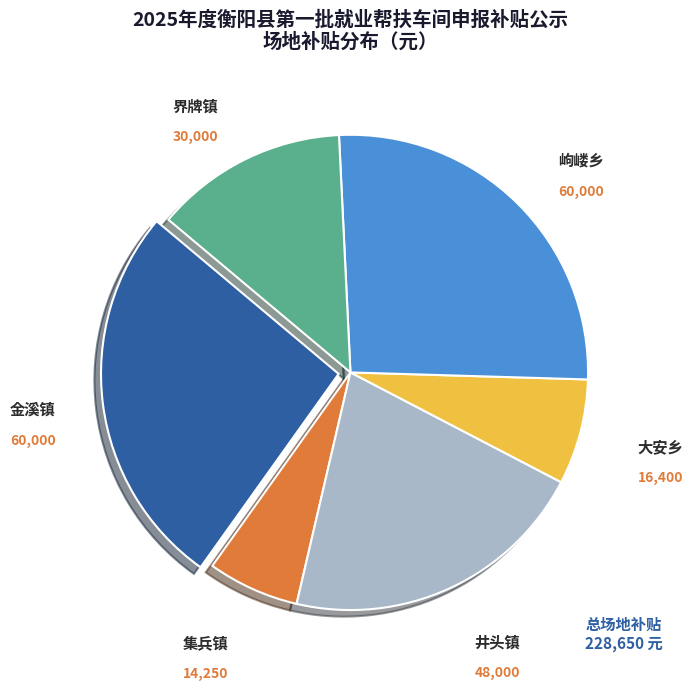

Is there a majority slice in this chart?

No